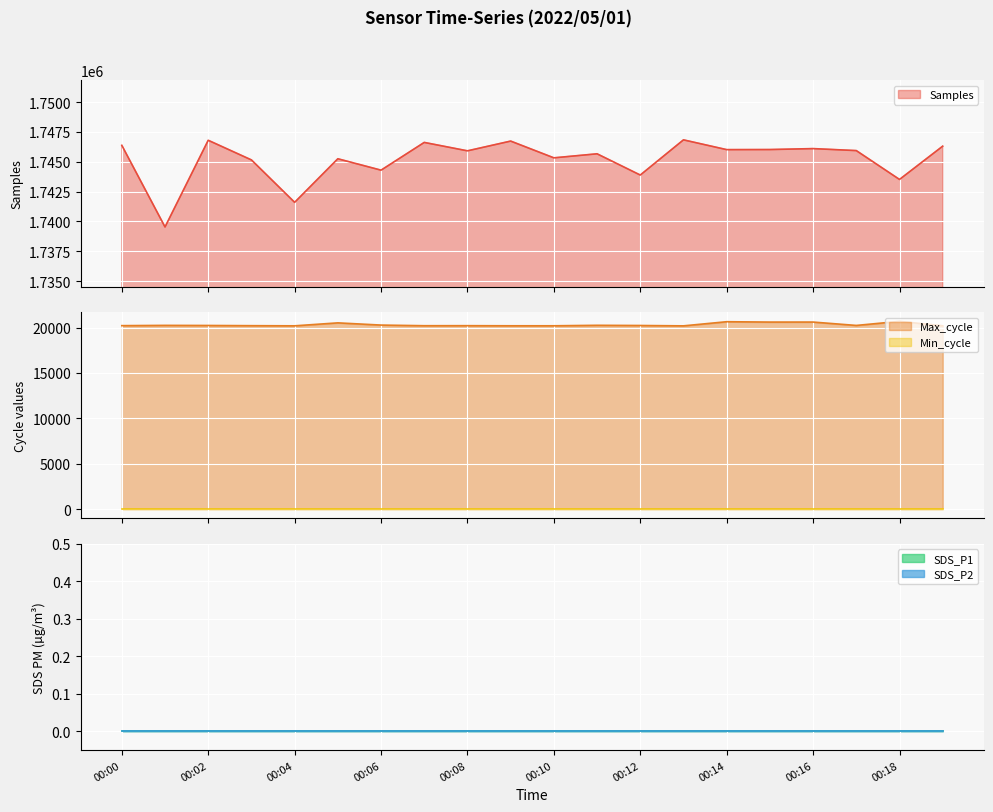

Where is the first local maximum for Samples?

00:02